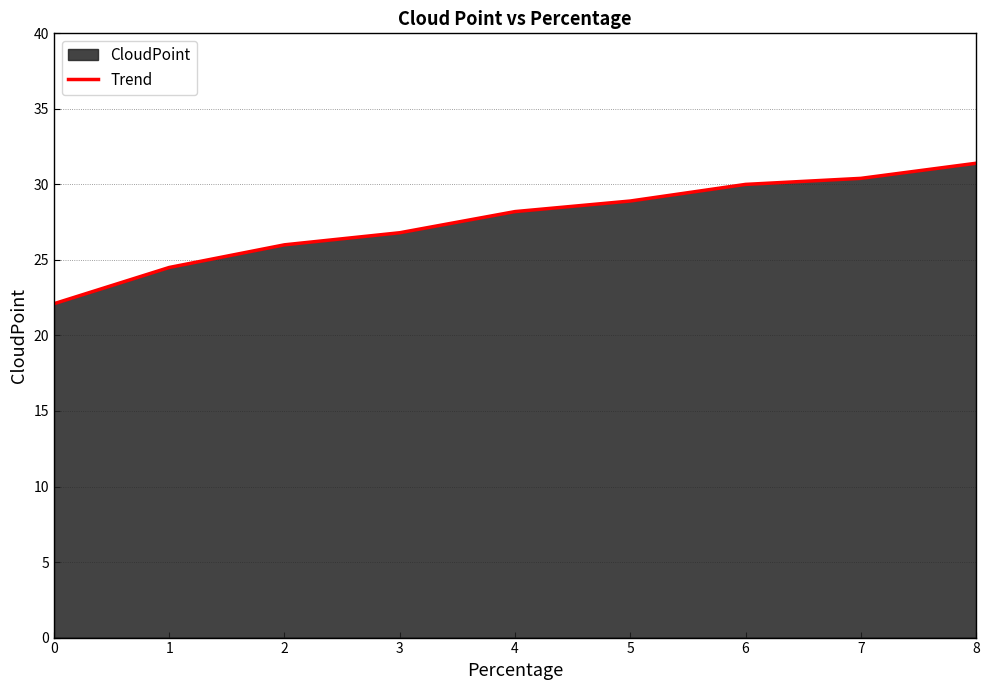

True or false: there are more than 1 points higher than both neighbors.

False